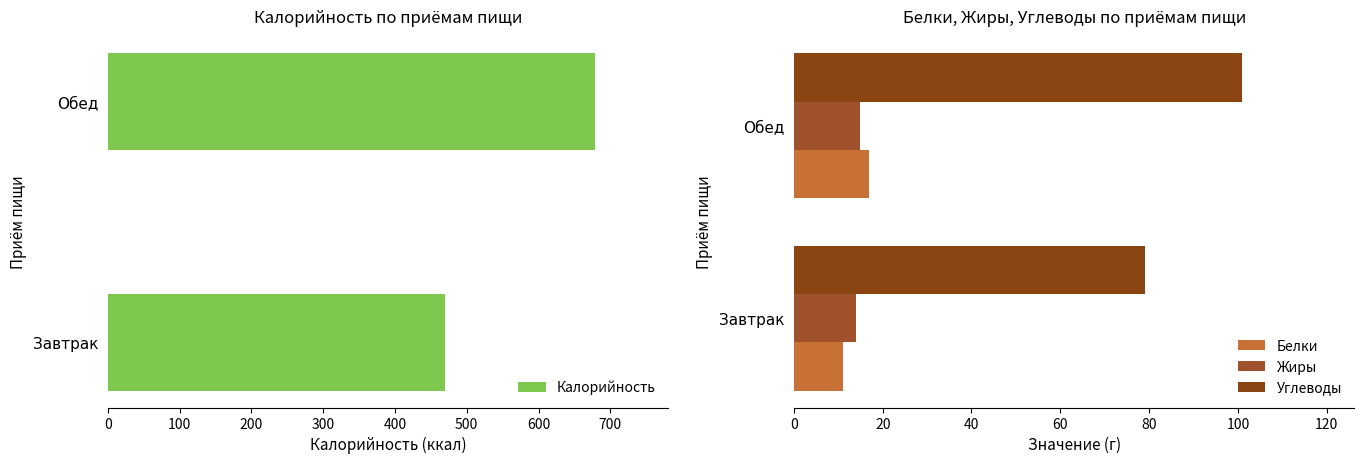

What is the sum of the Углеводы values at Обед and Завтрак?

180